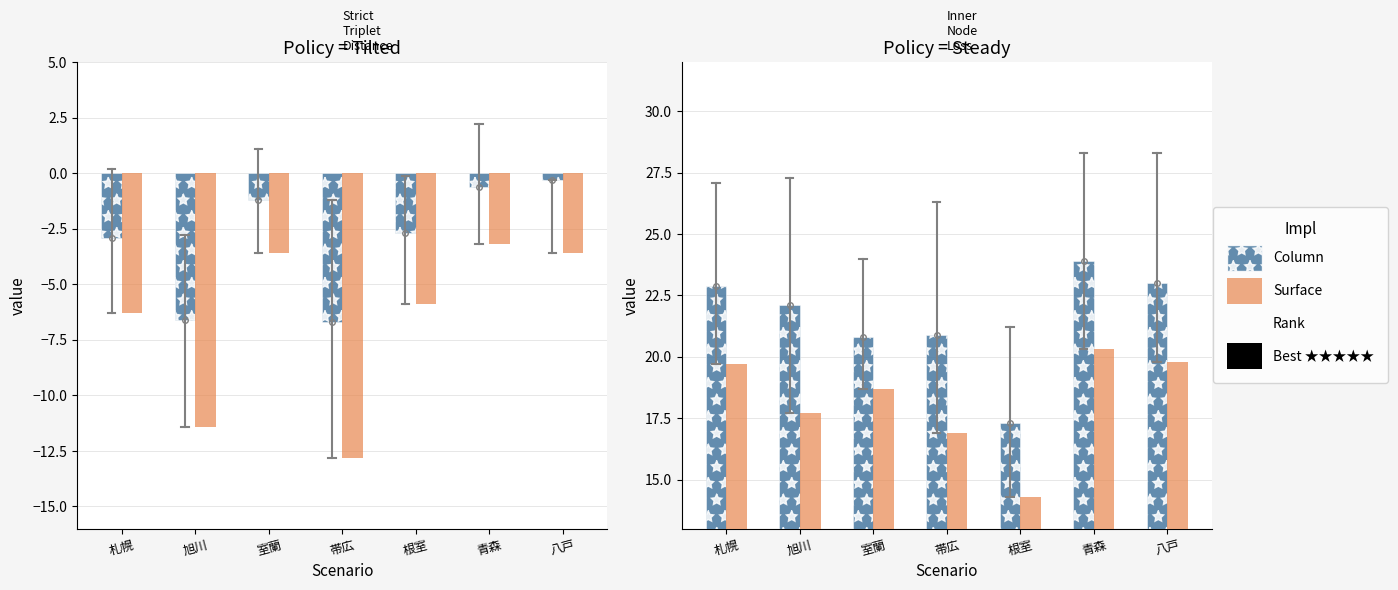

True or false: Column has a value of 8.5 at 札幌.

False